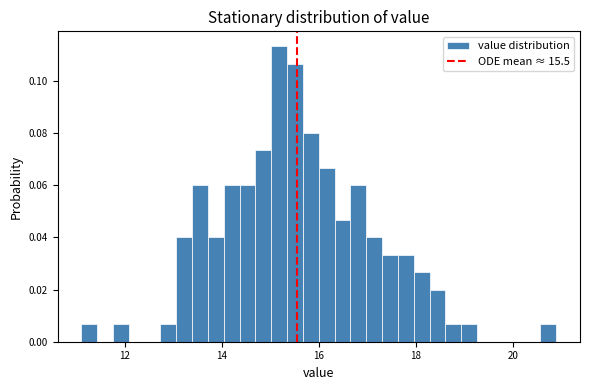

Read against the x-axis, roughly where is the centre of the tallest bar?

15.2